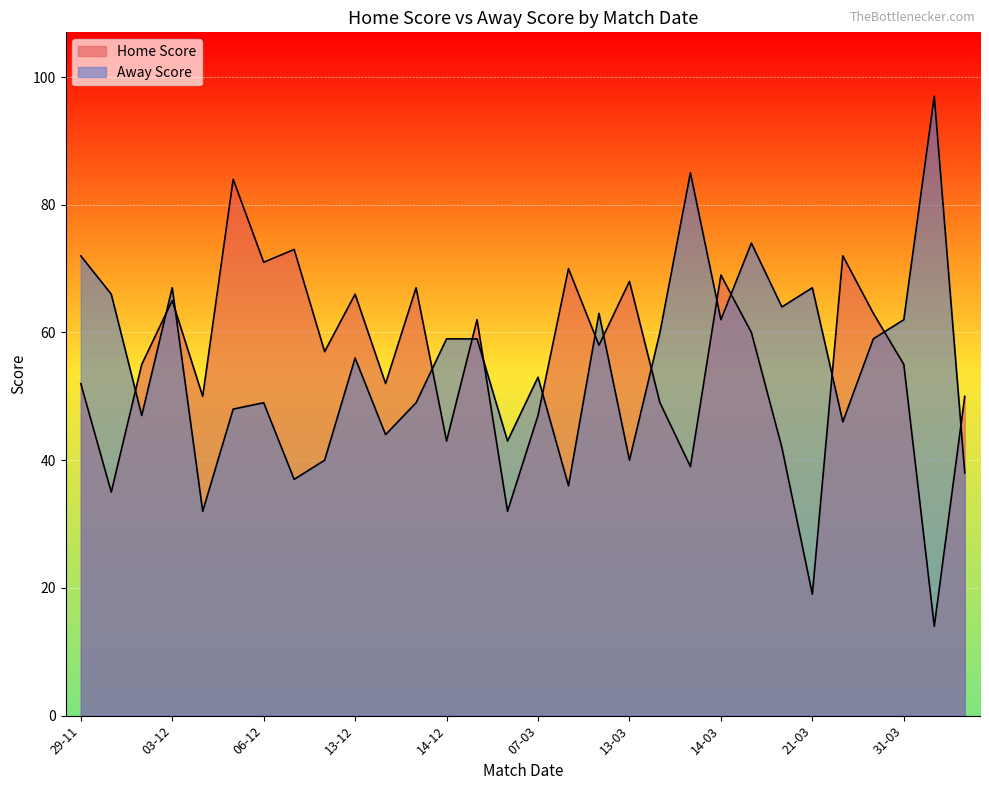

True or false: Away Score has a value of 40 at 13-03.

True